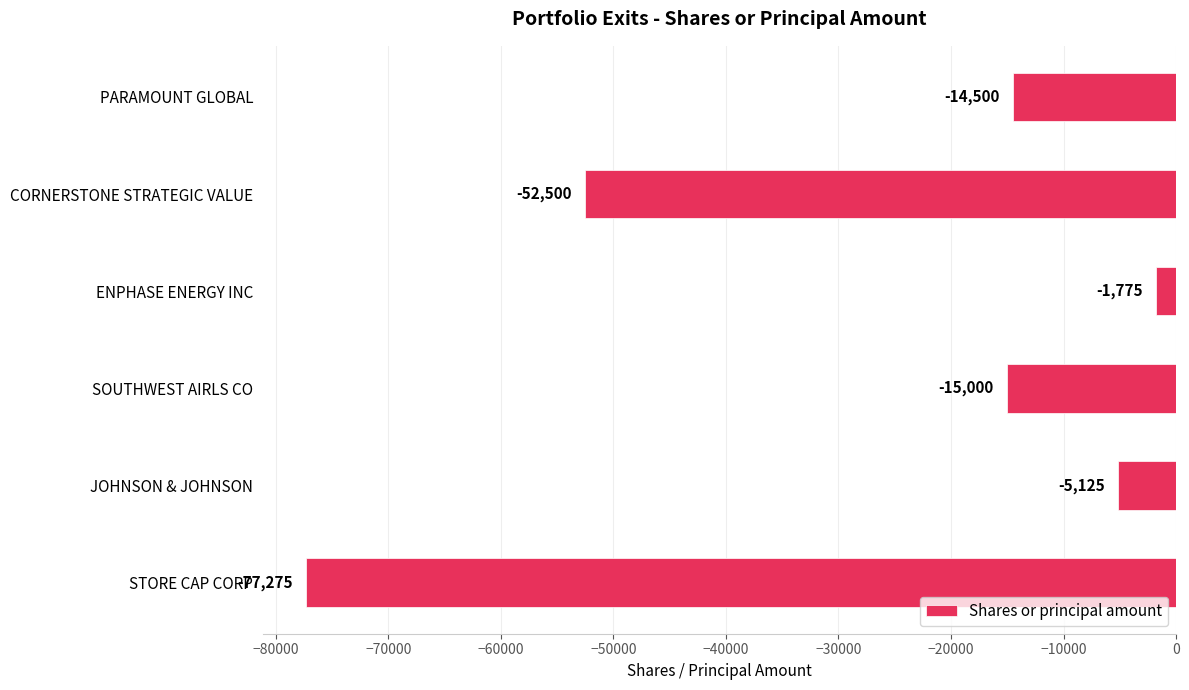

Rank the categories by value from highest to lowest.

ENPHASE ENERGY INC, JOHNSON & JOHNSON, PARAMOUNT GLOBAL, SOUTHWEST AIRLS CO, CORNERSTONE STRATEGIC VALUE, STORE CAP CORP